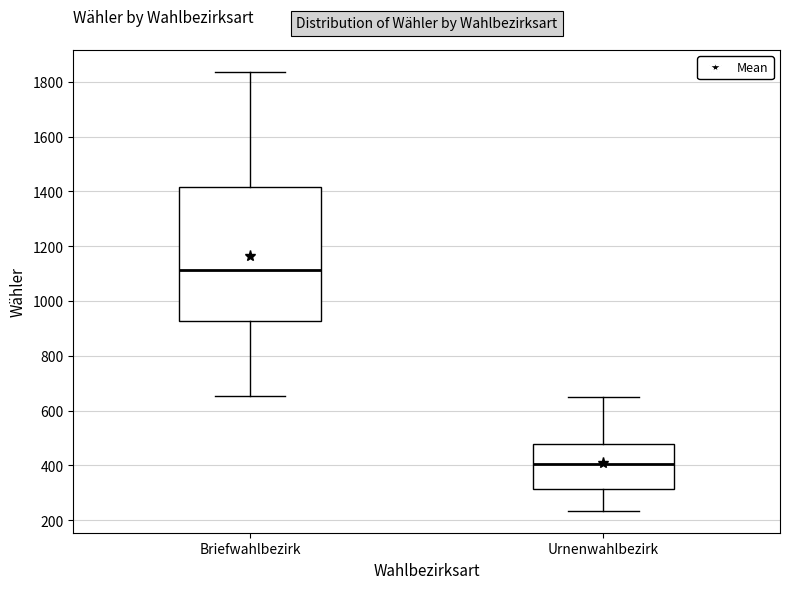

Which box has the highest median line?

Briefwahlbezirk